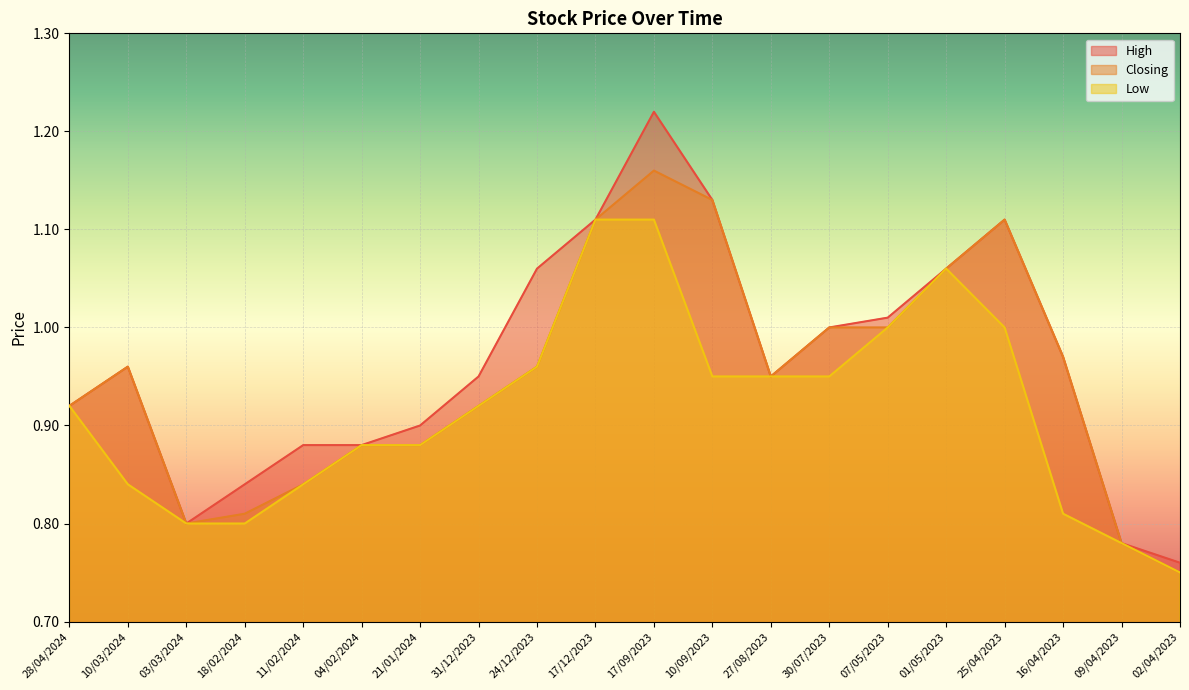

Reading left to right, extract all data points from this chart.

High: 28/04/2024=0.9	10/03/2024=1.0	03/03/2024=0.8	18/02/2024=0.8	11/02/2024=0.9	04/02/2024=0.9	21/01/2024=0.9	31/12/2023=0.9	24/12/2023=1.1	17/12/2023=1.1	17/09/2023=1.2	10/09/2023=1.1	27/08/2023=0.9	30/07/2023=1.0	07/05/2023=1.0	01/05/2023=1.1	25/04/2023=1.1	16/04/2023=1.0	09/04/2023=0.8	02/04/2023=0.8
Closing: 28/04/2024=0.9	10/03/2024=1.0	03/03/2024=0.8	18/02/2024=0.8	11/02/2024=0.8	04/02/2024=0.9	21/01/2024=0.9	31/12/2023=0.9	24/12/2023=1.0	17/12/2023=1.1	17/09/2023=1.2	10/09/2023=1.1	27/08/2023=0.9	30/07/2023=1.0	07/05/2023=1.0	01/05/2023=1.1	25/04/2023=1.1	16/04/2023=1.0	09/04/2023=0.8	02/04/2023=0.8
Low: 28/04/2024=0.9	10/03/2024=0.8	03/03/2024=0.8	18/02/2024=0.8	11/02/2024=0.8	04/02/2024=0.9	21/01/2024=0.9	31/12/2023=0.9	24/12/2023=1.0	17/12/2023=1.1	17/09/2023=1.1	10/09/2023=0.9	27/08/2023=0.9	30/07/2023=0.9	07/05/2023=1.0	01/05/2023=1.1	25/04/2023=1.0	16/04/2023=0.8	09/04/2023=0.8	02/04/2023=0.8